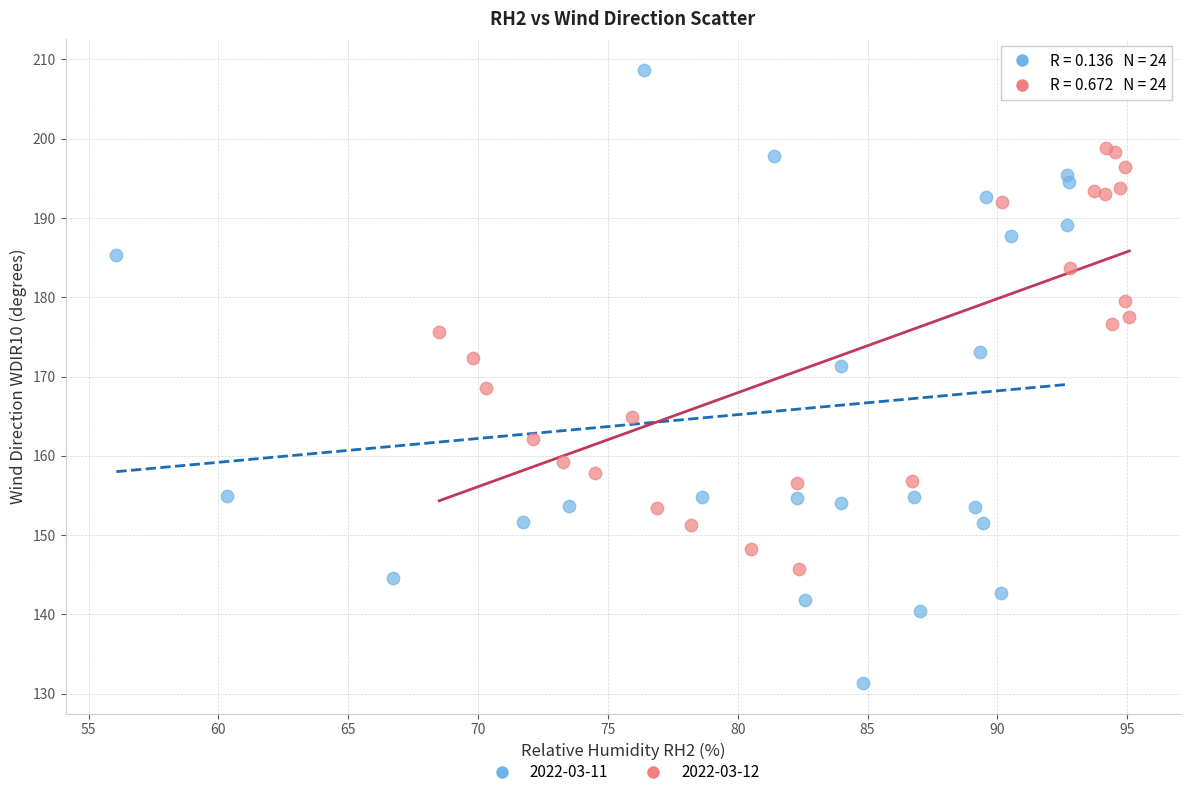

Which series contains the highest Y value?

2022-03-11